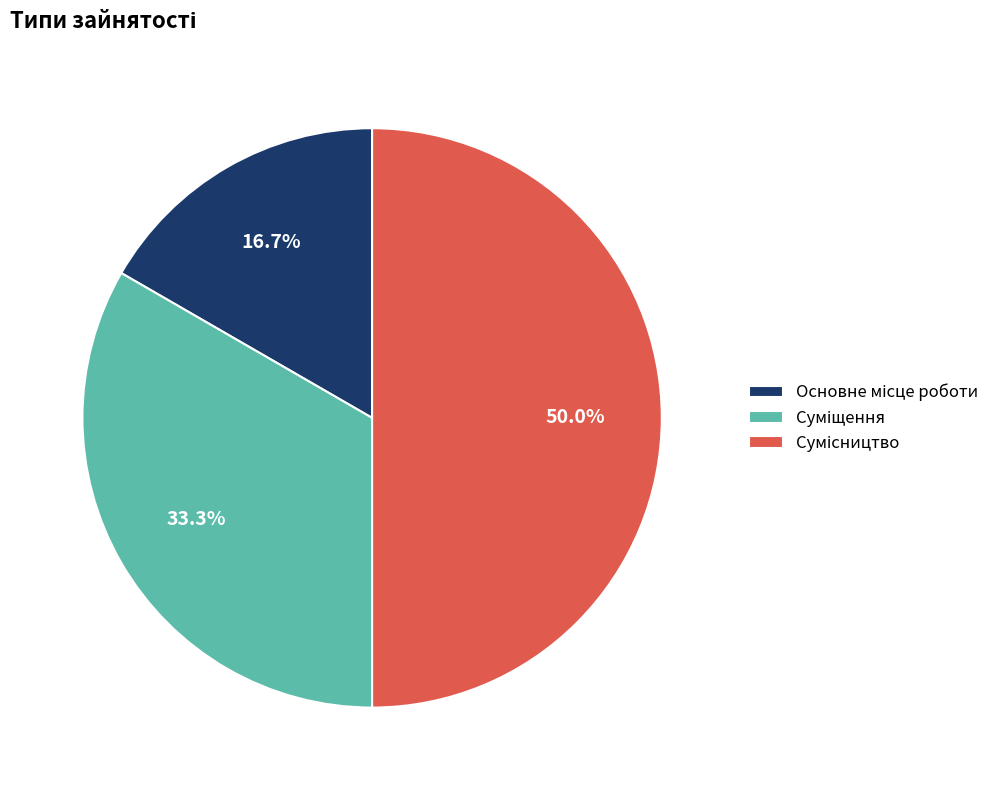

Is there any slice that represents more than half of the pie?

No